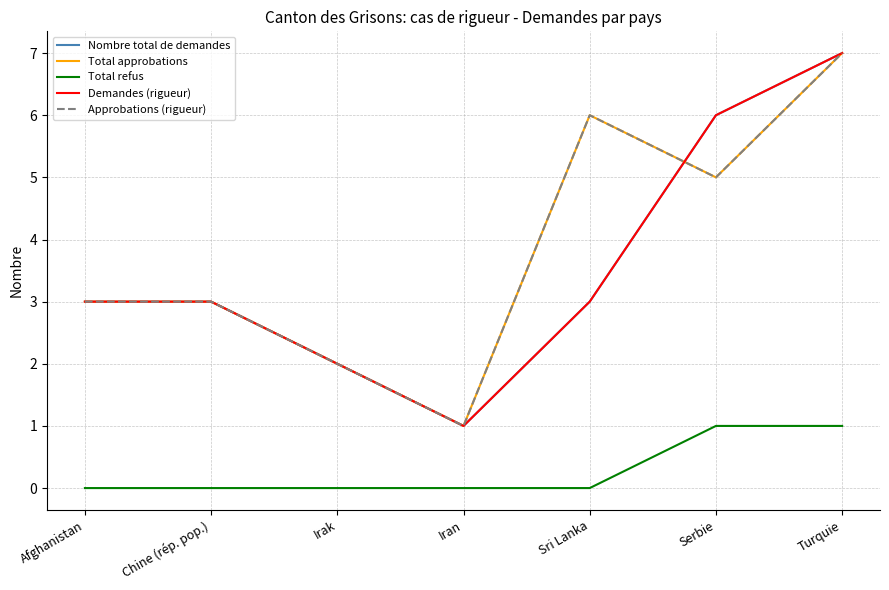

Reading left to right, transcribe all the data shown in this chart.

Nombre total de demandes: Afghanistan=3	Chine (rép. pop.)=3	Irak=2	Iran=1	Sri Lanka=3	Serbie=6	Turquie=7
Total approbations: Afghanistan=3	Chine (rép. pop.)=3	Irak=2	Iran=1	Sri Lanka=6	Serbie=5	Turquie=7
Total refus: Afghanistan=0	Chine (rép. pop.)=0	Irak=0	Iran=0	Sri Lanka=0	Serbie=1	Turquie=1
Demandes (rigueur): Afghanistan=3	Chine (rép. pop.)=3	Irak=2	Iran=1	Sri Lanka=3	Serbie=6	Turquie=7
Approbations (rigueur): Afghanistan=3	Chine (rép. pop.)=3	Irak=2	Iran=1	Sri Lanka=6	Serbie=5	Turquie=7